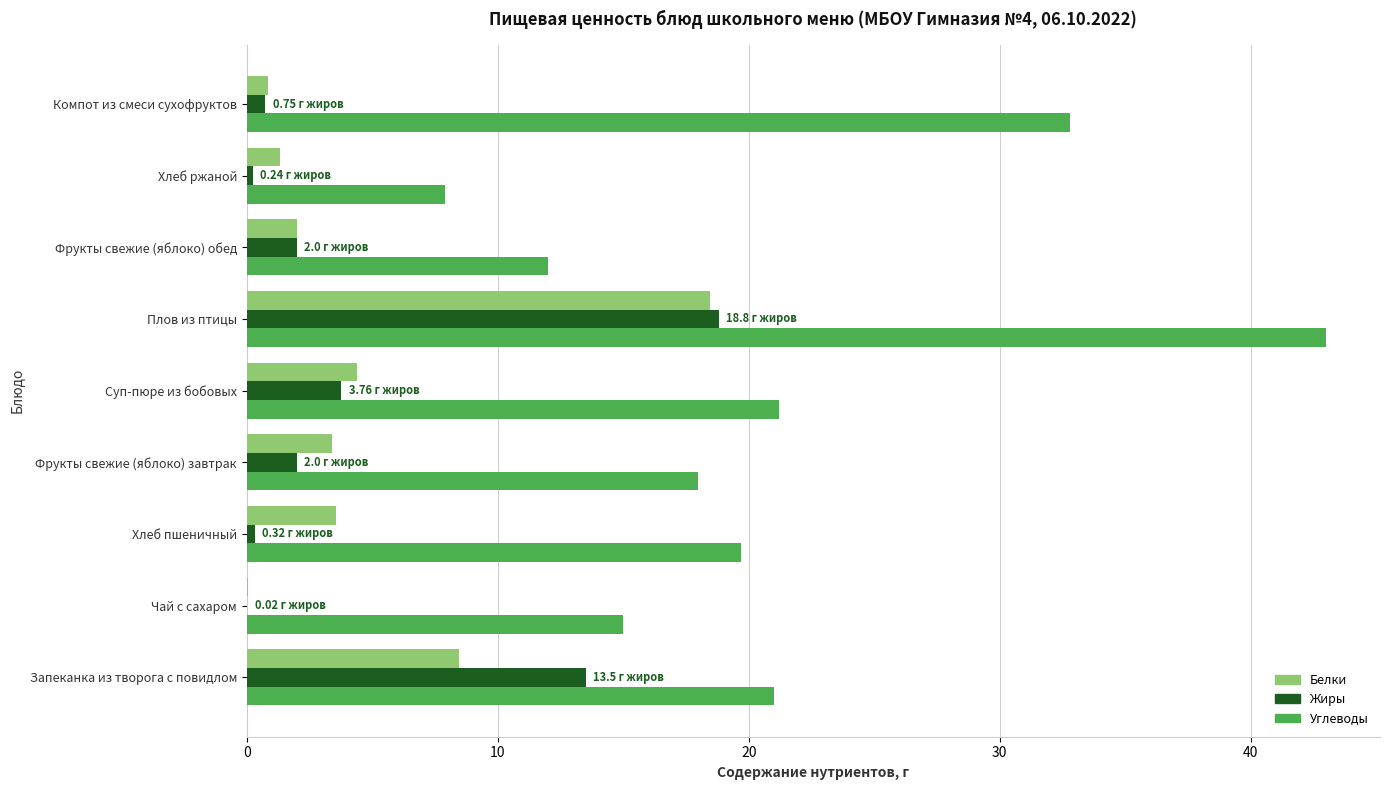

Which series has the largest total across all categories?

Углеводы